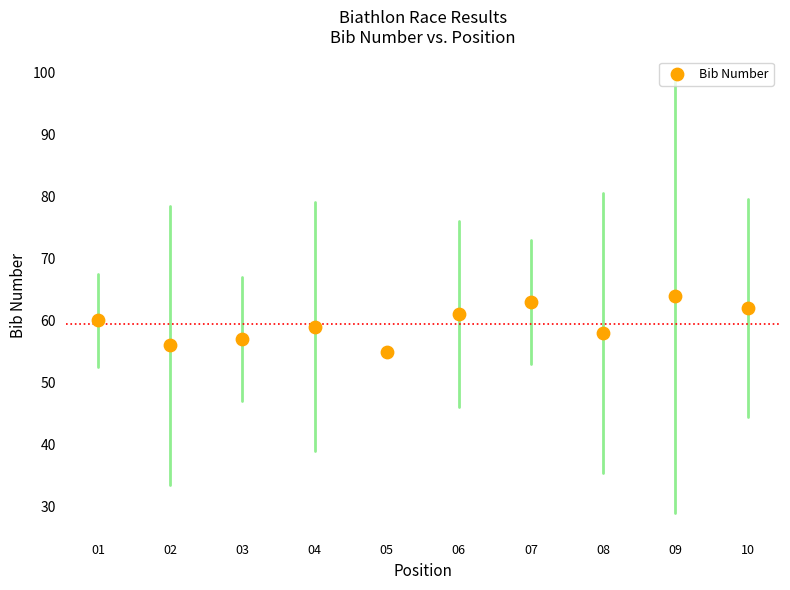

What is the average X value?

6